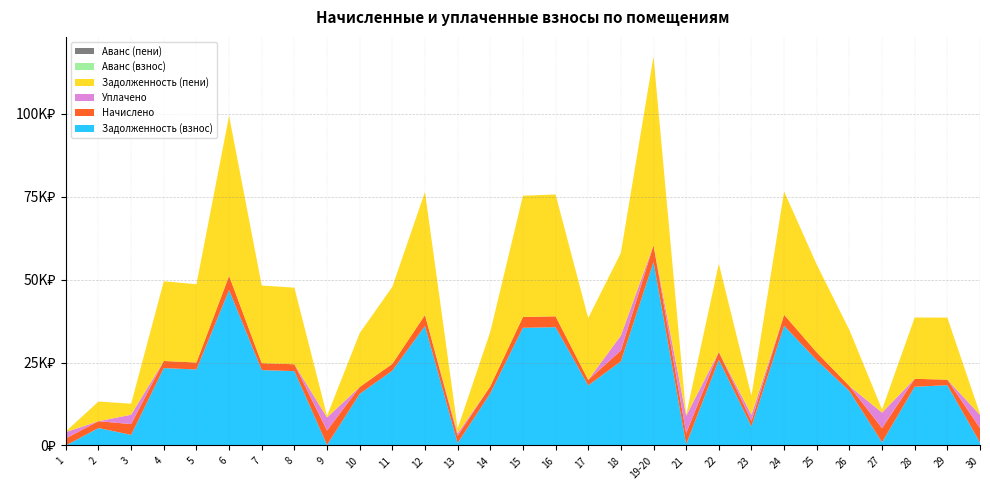

Reading left to right, list all the values displayed in this chart.

Задолженность (взнос): 0.0	5249.8	3183.7	23330.4	22905.1	46842.8	22722.8	22419.1	133.3	15550.4	22540.4	36028.3	727.3	15716.7	35481.6	35663.9	18105.2	25346.0	55288.0	367.0	25821.4	5743.0	36089.2	25699.8	16404.1	948.2	17698.5	18166.2	881.9
Начислено: 2126.0	2059.0	3247.6	2142.7	2103.7	4302.2	2086.9	2059.0	4369.1	2070.2	2070.2	3308.9	2181.8	2114.8	3258.7	3275.5	1662.8	3292.2	5077.8	3303.4	2371.5	1668.4	3314.5	2360.3	1506.6	4268.7	2393.8	1668.4	4335.7
Уплачено: 1889.0	0.0	2836.3	0.0	0.0	0.0	0.0	0.0	3931.0	0.0	0.0	0.0	730.8	0.0	0.0	0.0	0.0	4500.0	0.0	5253.7	0.0	1830.0	0.0	0.0	0.0	4680.0	0.0	0.0	4000.0
Задолженность (пени): 208.5	5936.1	3320.2	24044.6	23606.3	48276.9	23418.5	23105.5	491.7	16240.5	23230.5	37131.3	1454.5	16421.6	36567.8	36755.7	18659.5	24943.4	56980.6	367.0	26611.9	5743.1	37194.0	26486.6	16906.3	948.1	18496.4	18722.3	327.1
Аванс (взнос): 28.1	0.0	0.0	0.0	0.0	0.0	0.0	0.0	0.0	0.0	0.0	0.0	0.0	0.0	0.0	0.0	0.0	0.0	0.0	0.0	0.0	0.0	0.0	0.0	0.0	0.0	0.0	0.0	0.0
Аванс (пени): 0.0	0.0	0.0	0.0	0.0	0.0	0.0	0.0	0.0	0.0	0.0	0.0	0.0	0.0	0.0	0.0	0.0	0.0	0.0	0.0	0.0	0.0	0.0	0.0	0.0	0.0	0.0	0.0	0.0